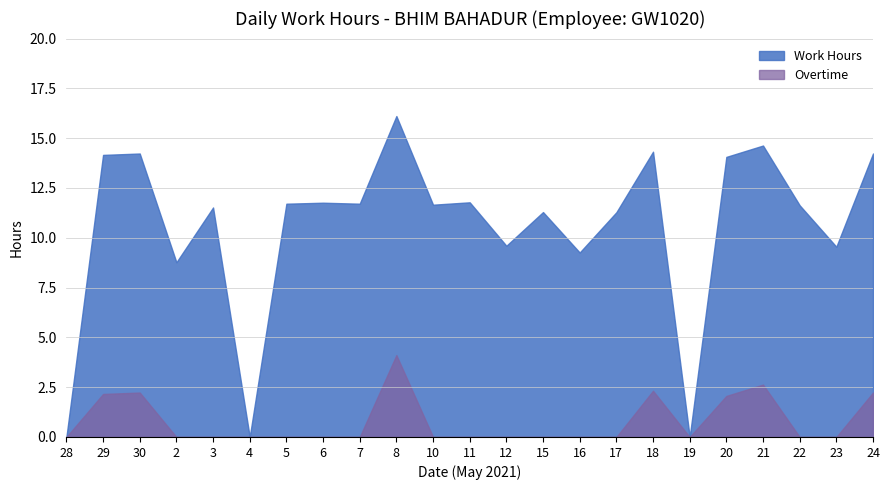

True or false: Work Hours and Overtime cross at least once.

False